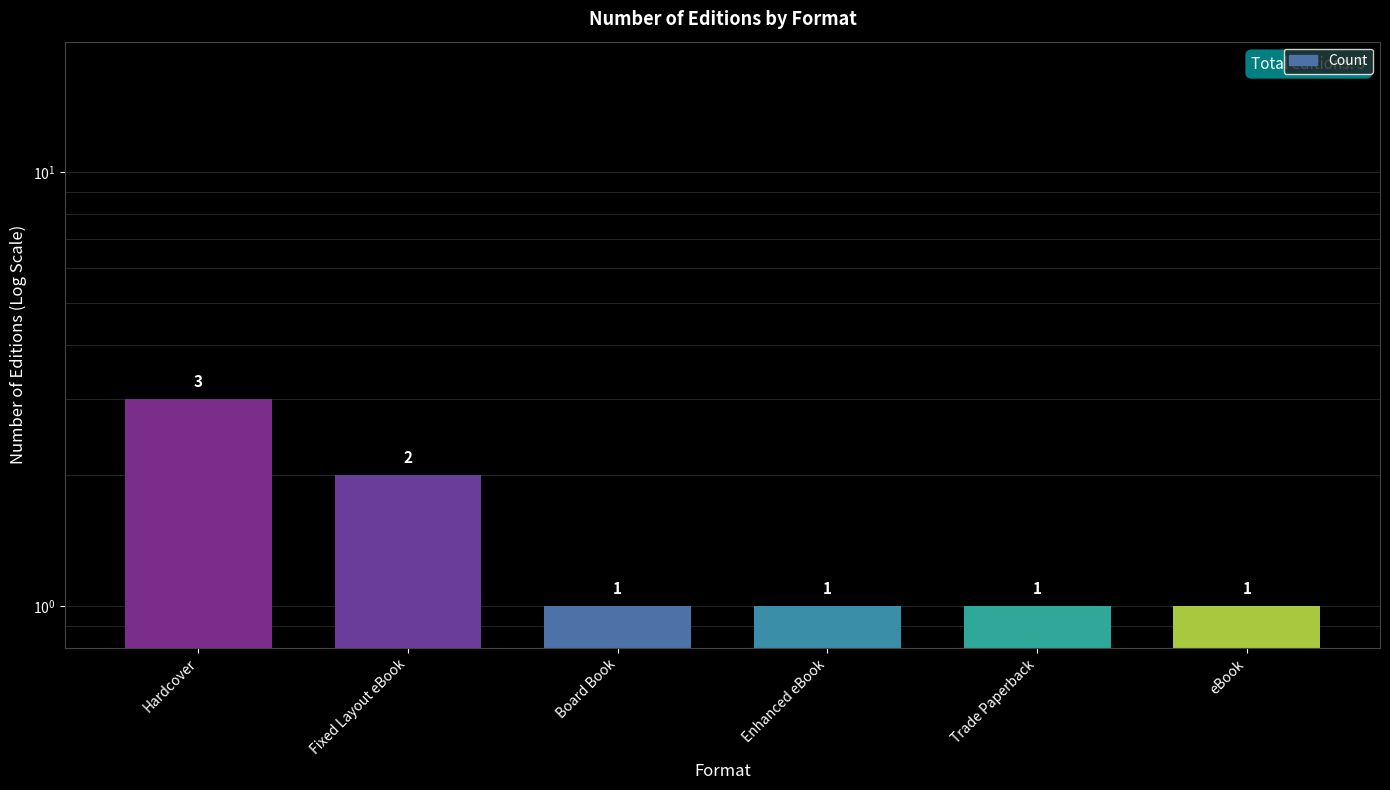

List the labels in order of value, smallest first.

Board Book, Enhanced eBook, Trade Paperback, eBook, Fixed Layout eBook, Hardcover